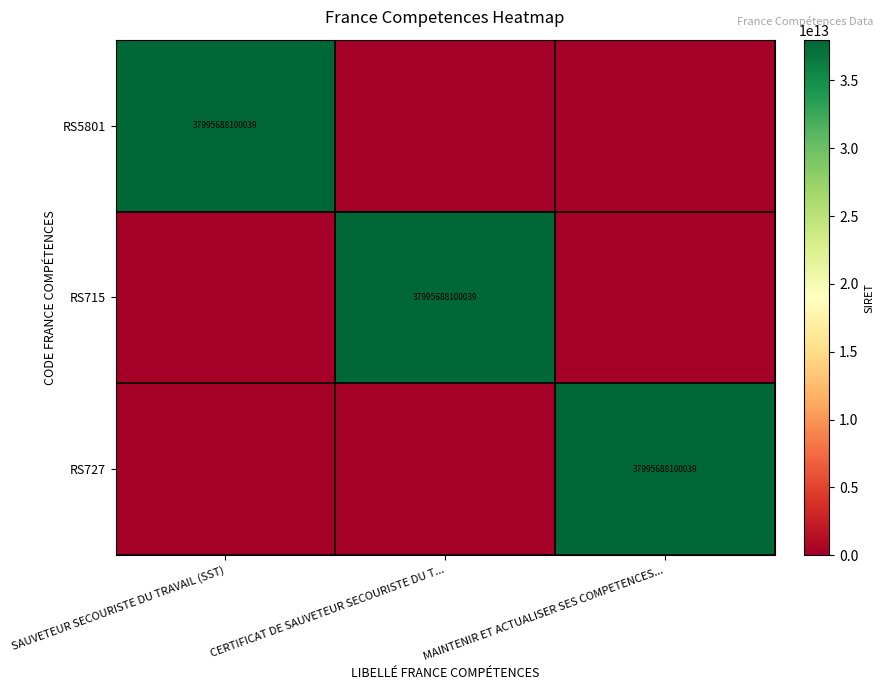

How many data points in RS715 are above 0?

1